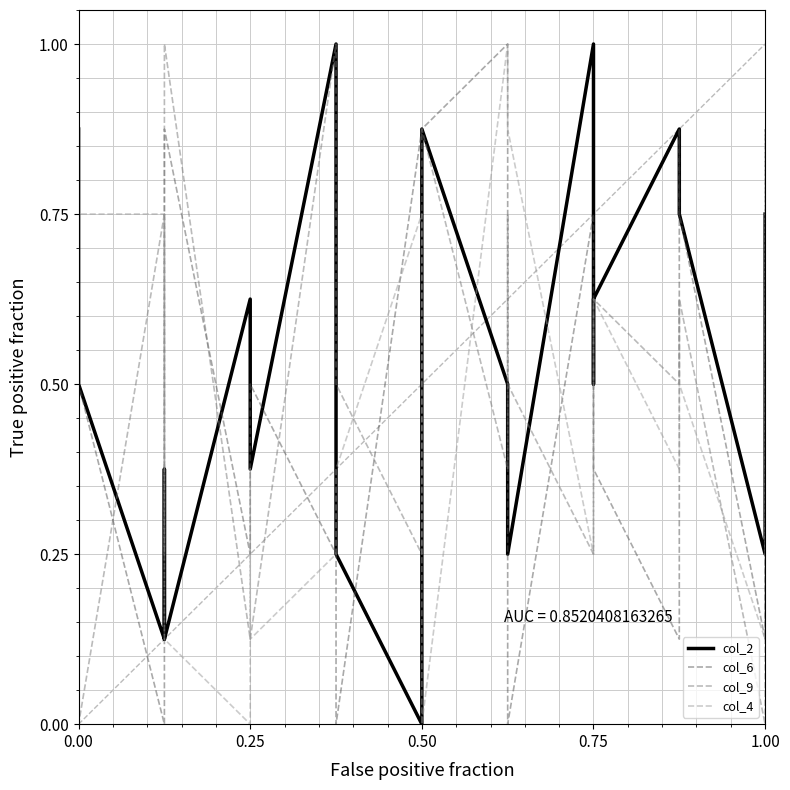

How many data points does each series have?

22